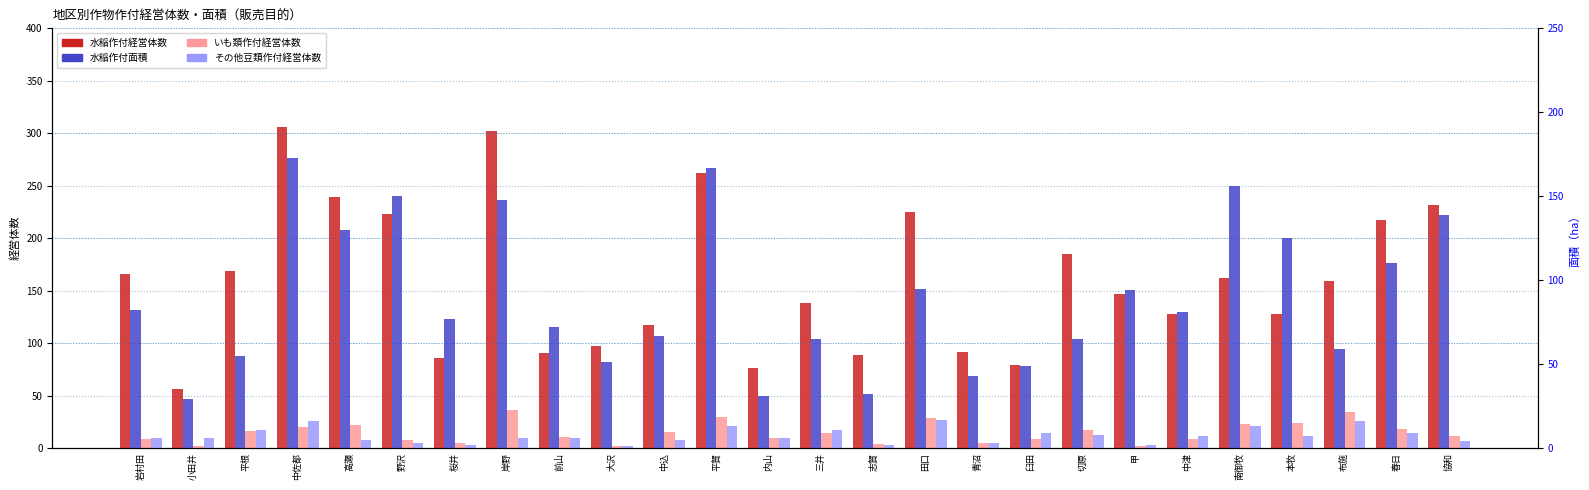

Rank the series by their maximum value, from lowest to highest.

その他豆類作付経営体数, いも類作付経営体数, 水稲作付面積, 水稲作付経営体数